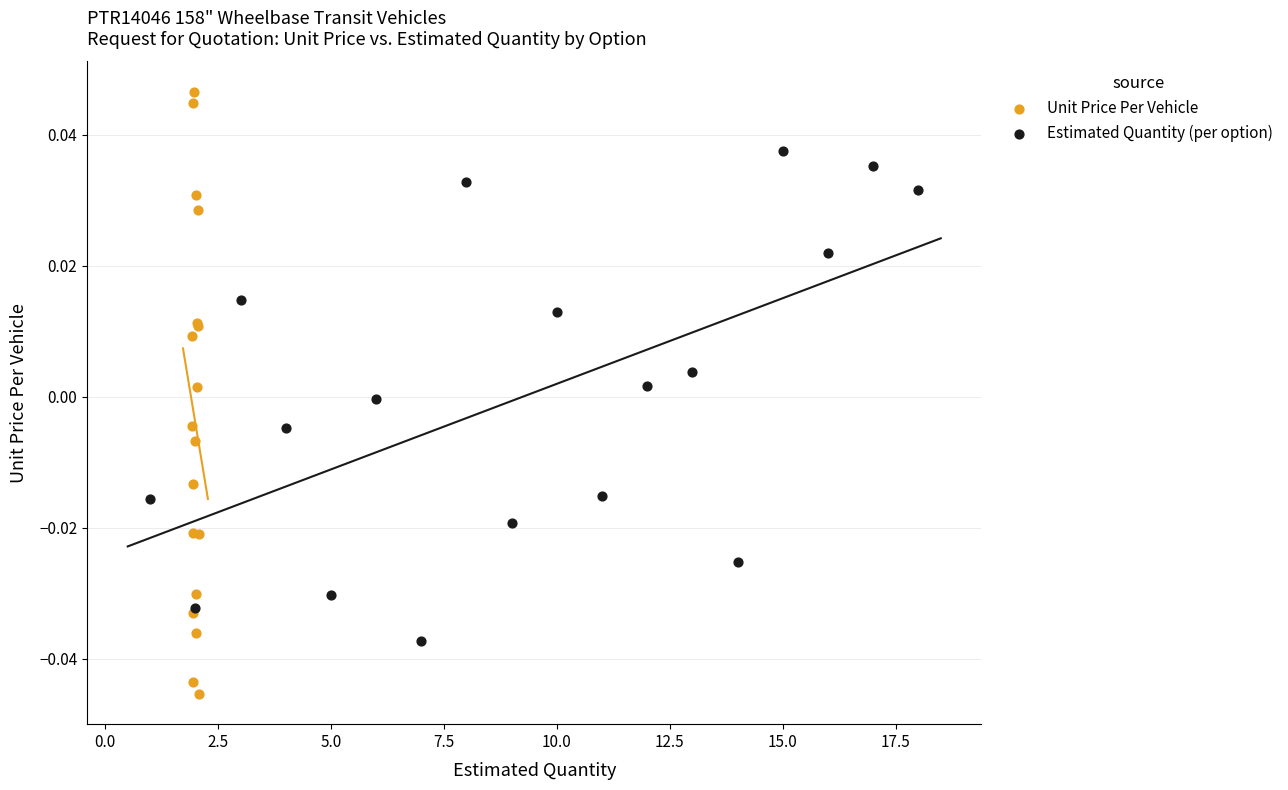

What are all the series names shown in the legend?

Unit Price Per Vehicle, Estimated Quantity (per option)